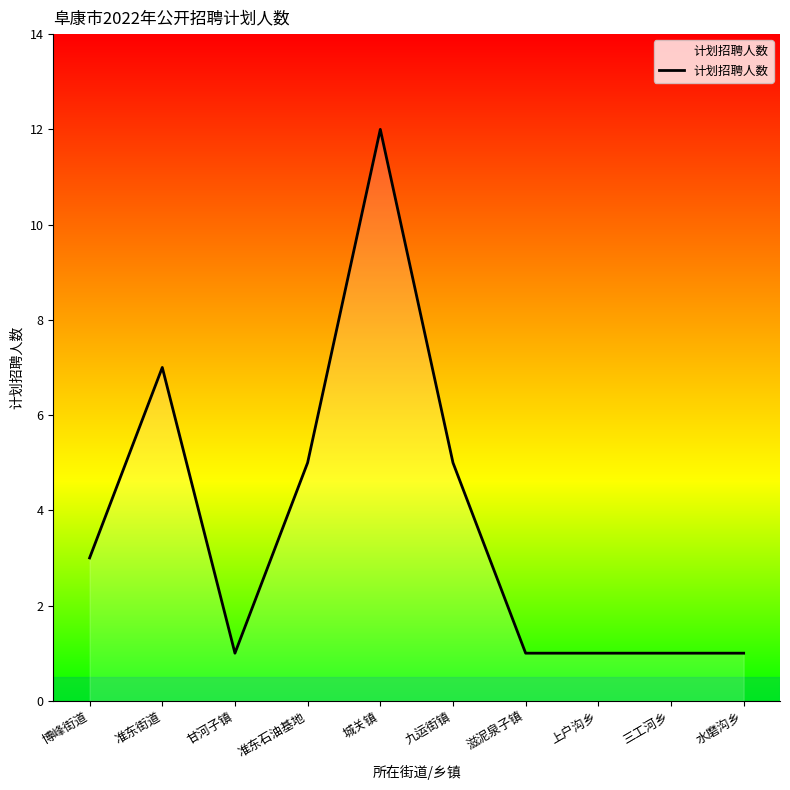

Reading left to right, extract all data points from this chart.

博峰街道=3	准东街道=7	甘河子镇=1	准东石油基地=5	城关镇=12	九运街镇=5	滋泥泉子镇=1	上户沟乡=1	三工河乡=1	水磨沟乡=1